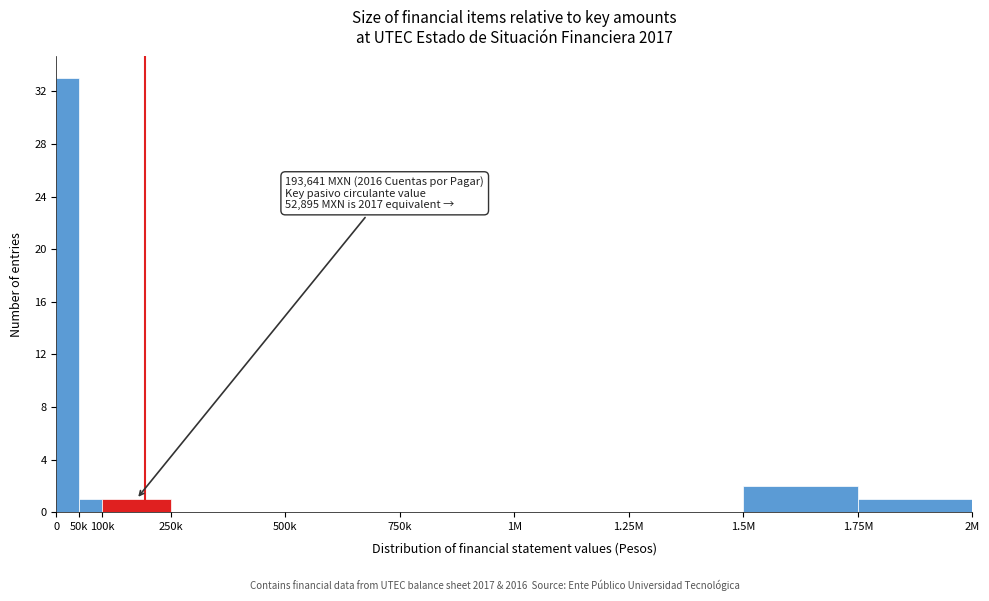

Reading left to right, transcribe all the data shown in this chart.

0=33	50k=1	100k=1	250k=0	500k=0	750k=0	1M=0	1.25M=0	1.5M=2	1.75M=1